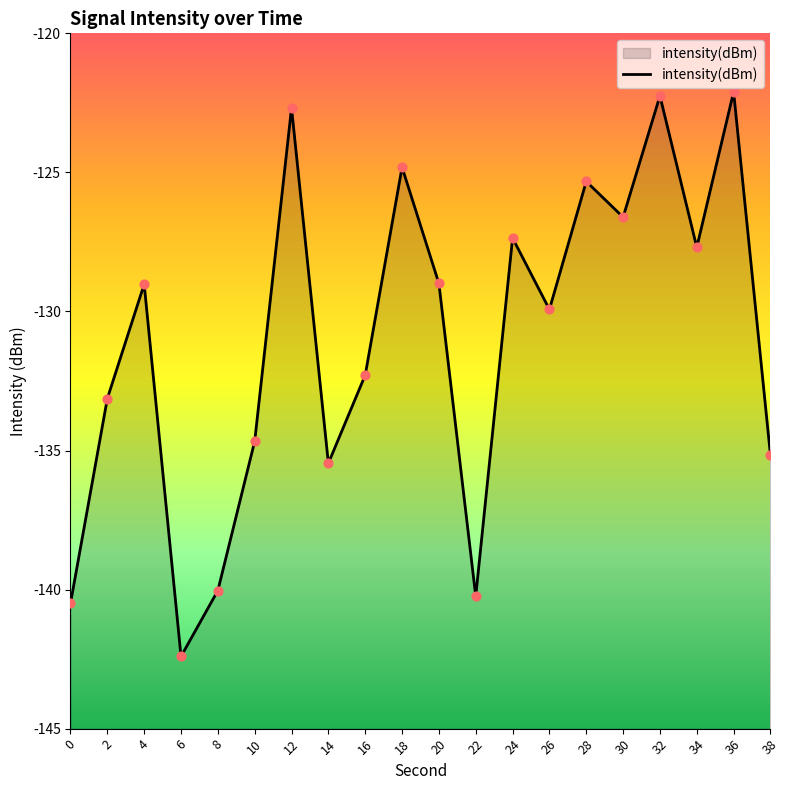

Between 8 and 14, which is larger?

14